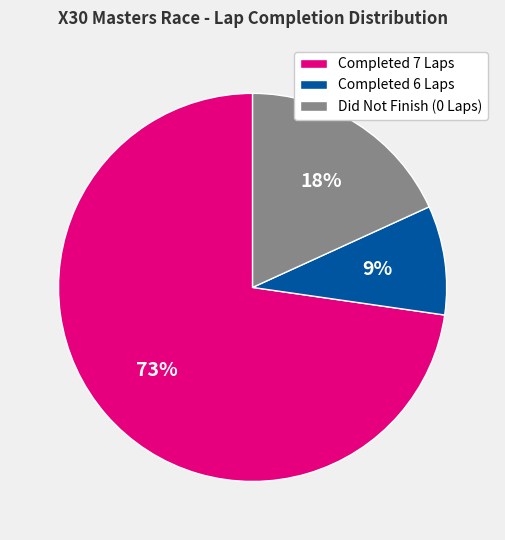

What percentage is the Completed 7 Laps slice, to the nearest percent?

73%